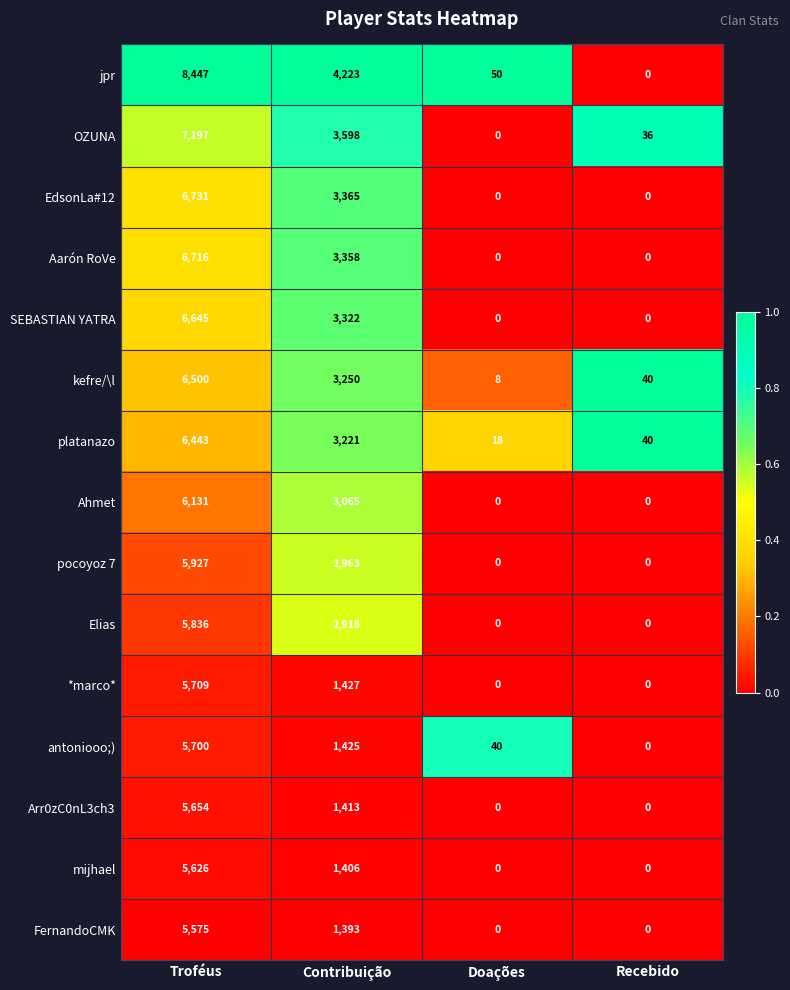

What is the difference between the maximum and minimum values in the Elias series?

5836